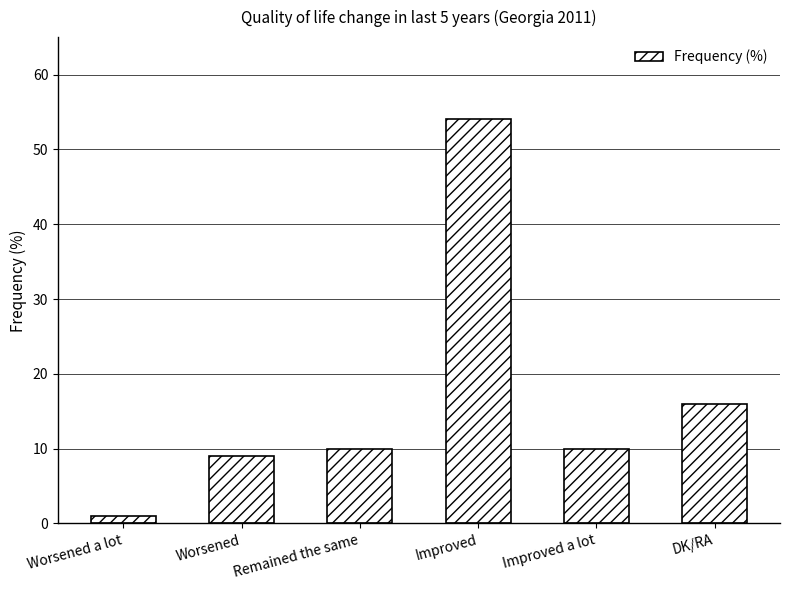

What is the ratio of the value at Worsened a lot to the value at DK/RA?

0.1